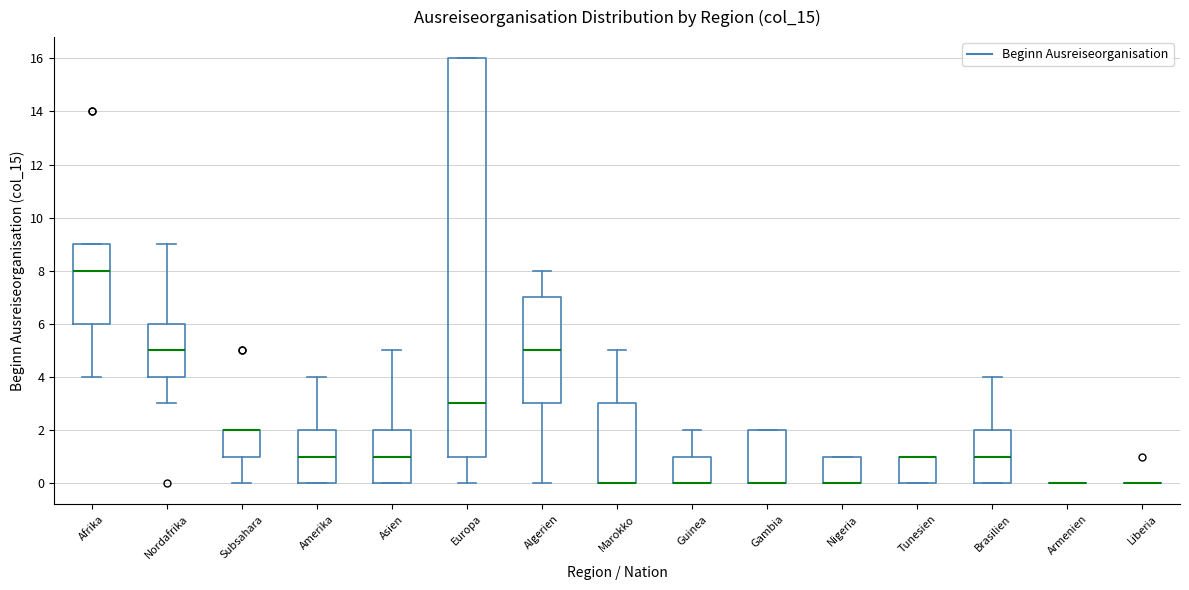

Where does the median line of the box for Afrika sit on the y-axis? The values are not printed on the chart, so give them approximately, as read against the axis.

8